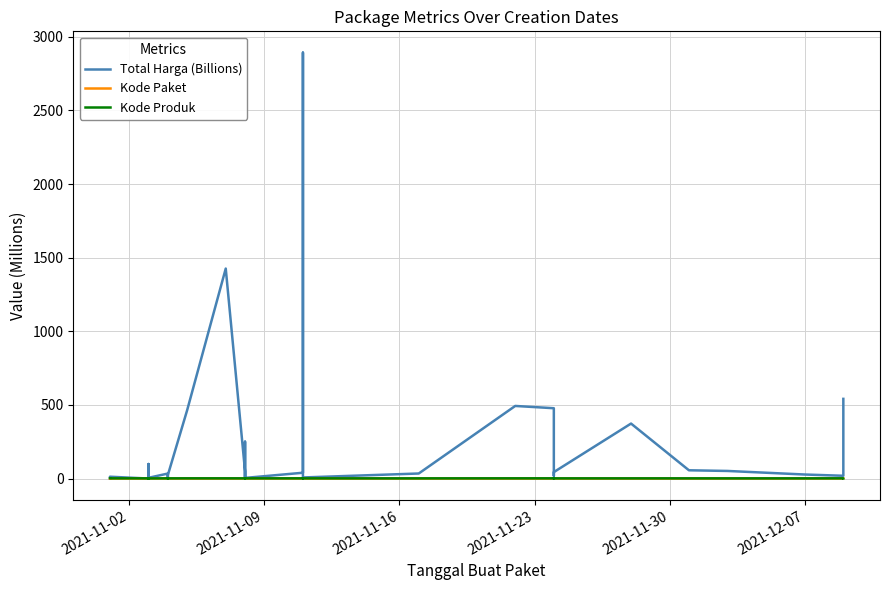

The Kode Produk series shows 2.3 at 33. True or false?

False